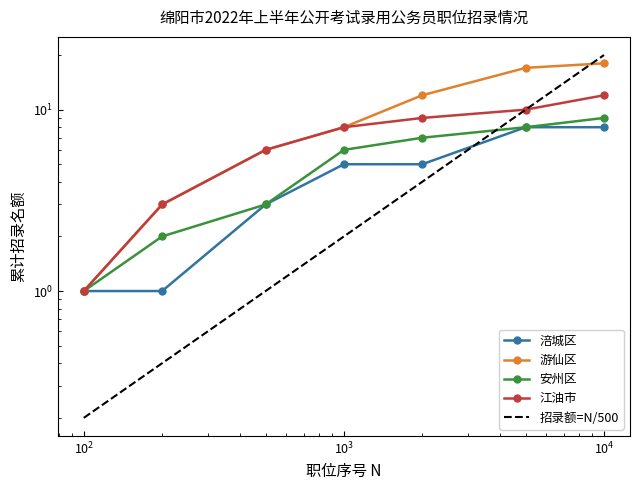

True or false: 江油市 has a value of 2.0 at $\mathdefault{10^{1}}$.

False